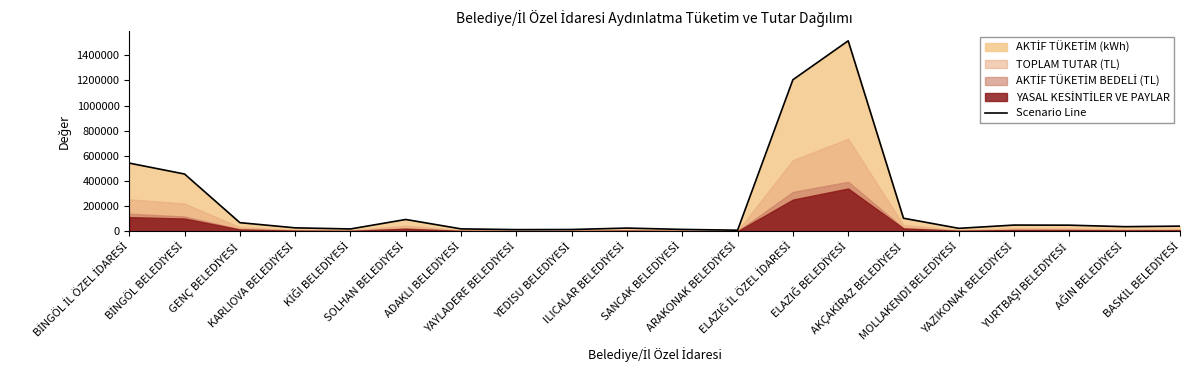

Reading left to right, list all the values displayed in this chart.

542810	456038	69960	28772	19968	95209	20550	14611	15511	27020	16251	10078	1204729	1513790	105140	24926	50837	49937	38155	42360